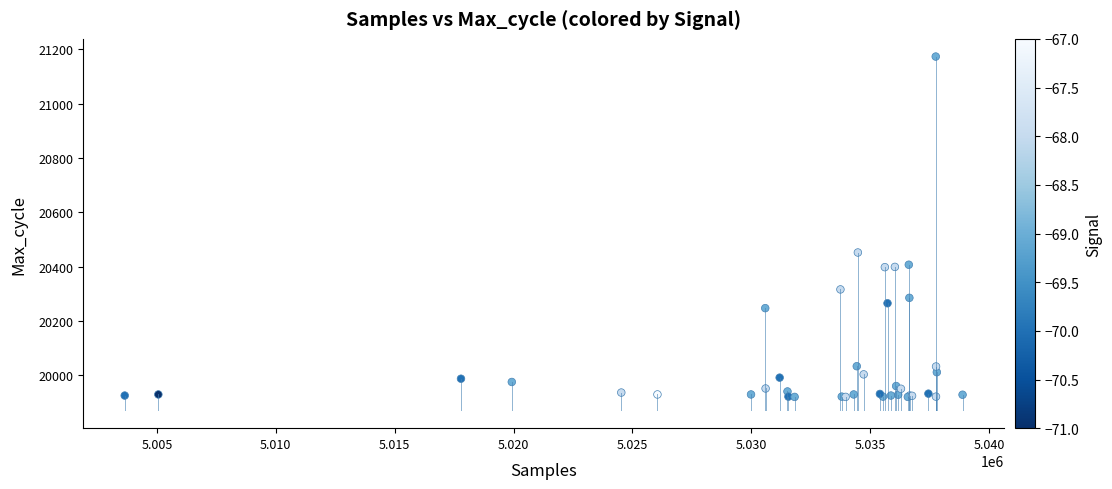

What Y value in the scatter plot is closest to 20547?

20452